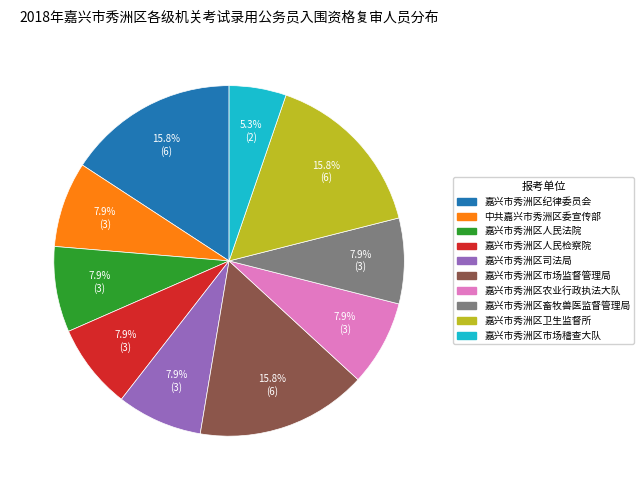

How many segments does this pie chart have?

10